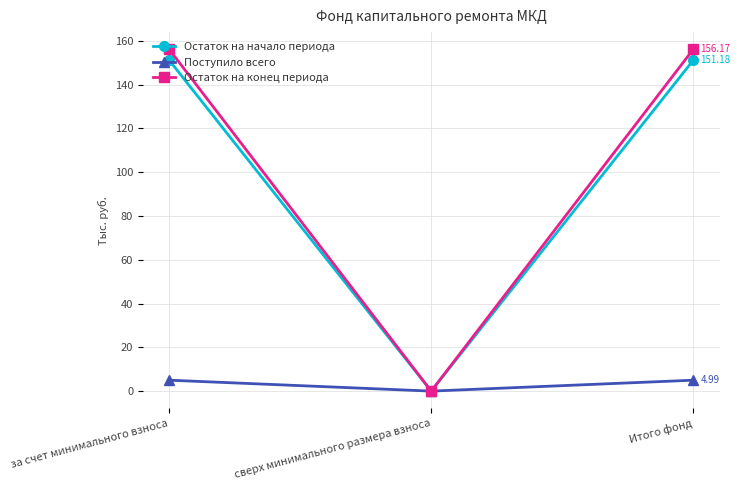

What is the difference between the Поступило всего values at сверх минимального размера взноса and за счет минимального взноса?

5.0